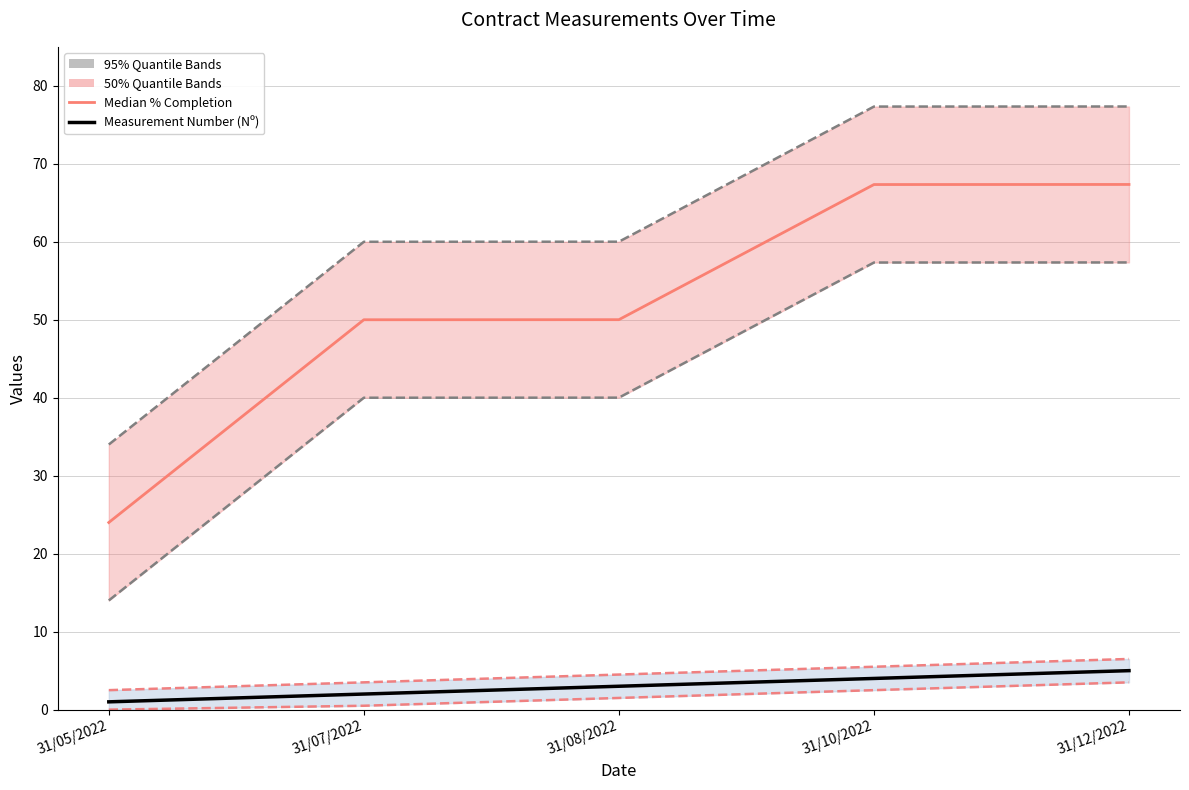

What is the label of the 3rd point from the right?

31/08/2022